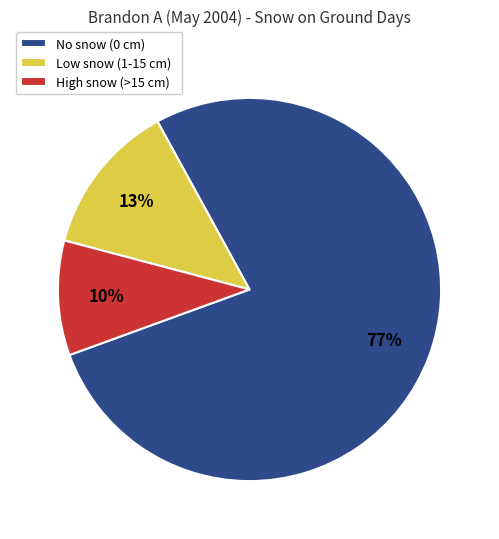

What is the largest slice in the pie chart?

No snow (0 cm)